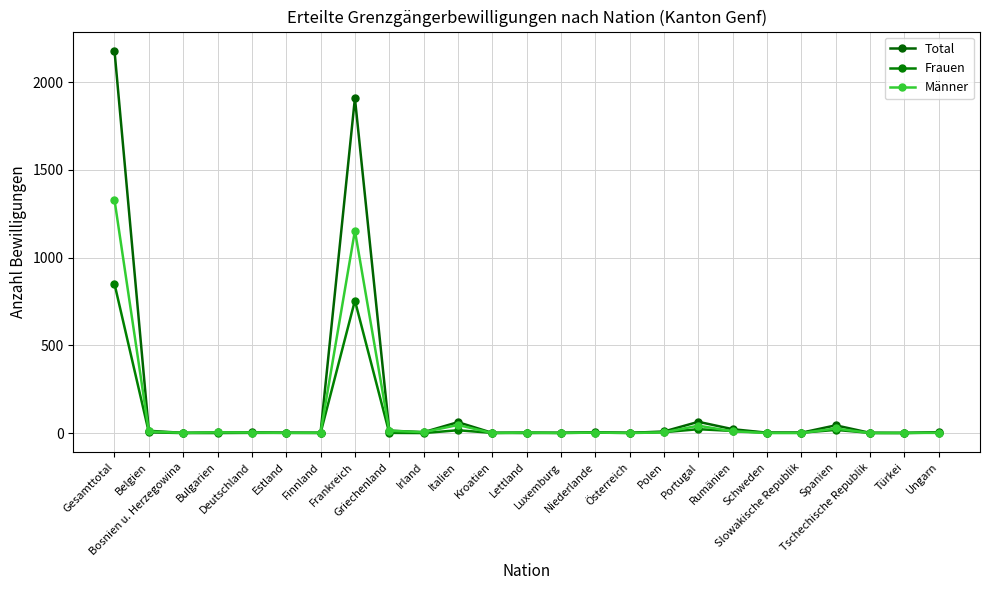

How many distinct data groups are displayed?

3